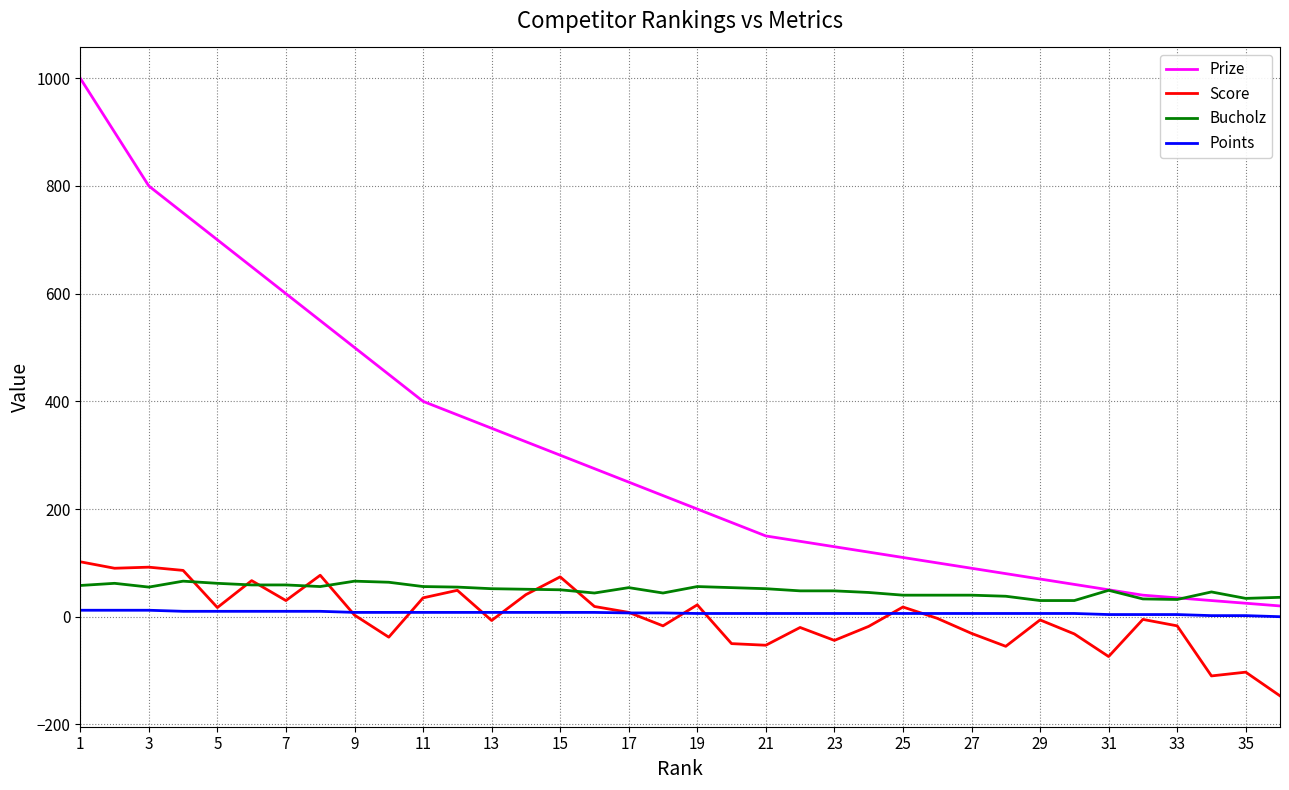

In Score, how many points are lower than both neighbors (excluding endpoints)?

11